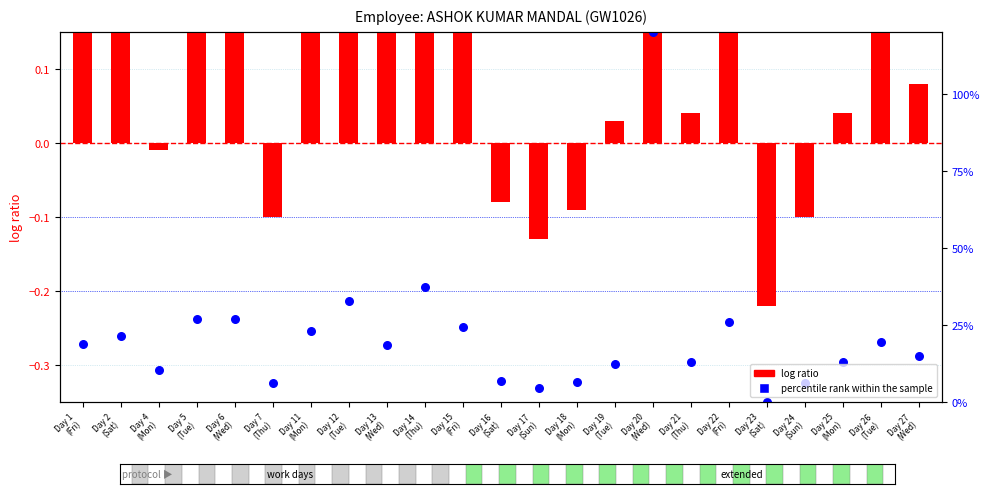

Which series has the largest total across all categories?

log ratio